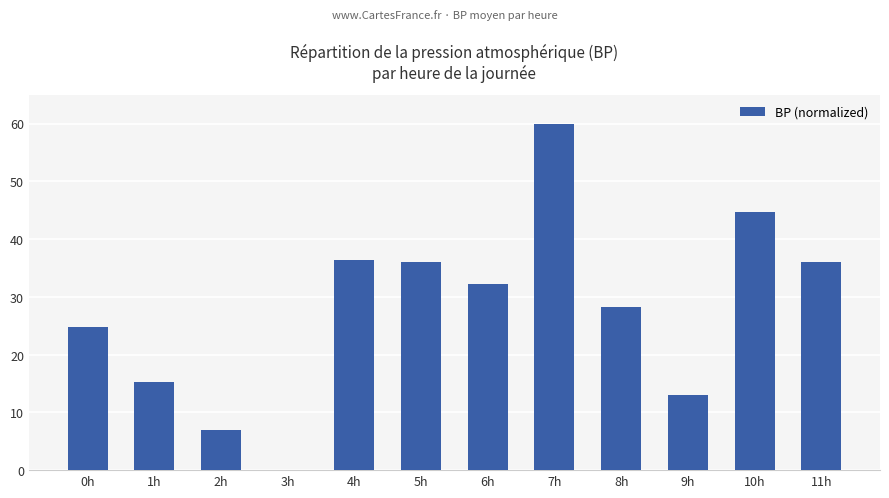

What is the sum of the values at 5h and 10h?

80.7